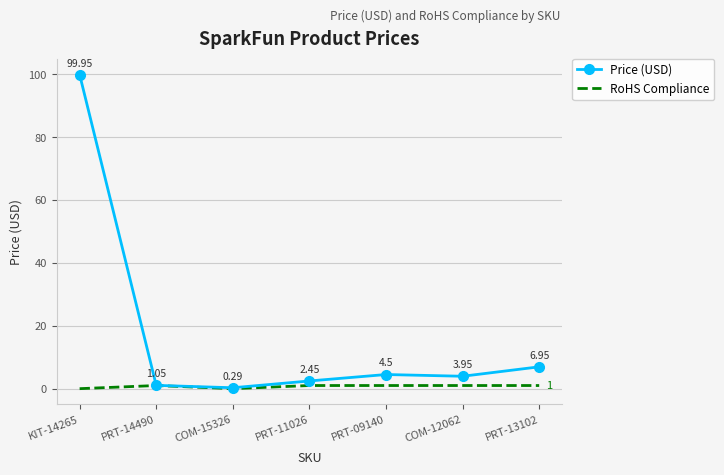

Rank the series at KIT-14265 from lowest to highest value.

RoHS Compliance, Price (USD)